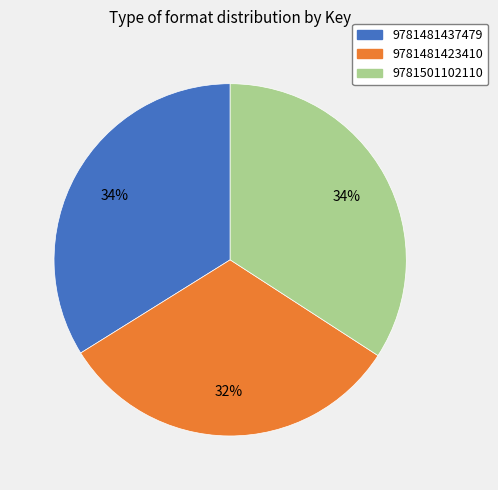

Is the sum of 9781501102110 and 9781481437479 greater than half?

Yes